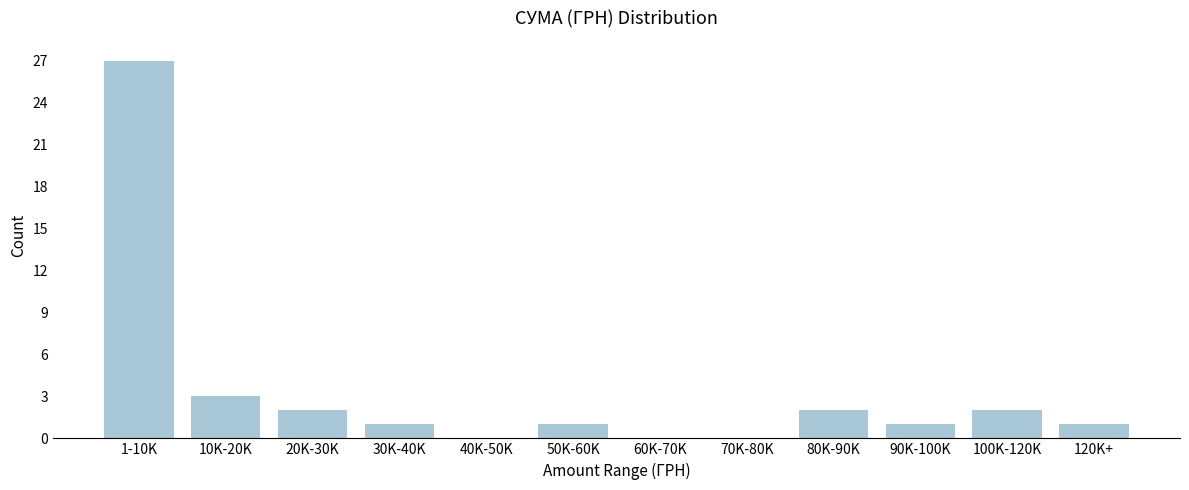

Reading left to right, list all the values displayed in this chart.

1-10K=27	10K-20K=3	20K-30K=2	30K-40K=1	40K-50K=0	50K-60K=1	60K-70K=0	70K-80K=0	80K-90K=2	90K-100K=1	100K-120K=2	120K+=1